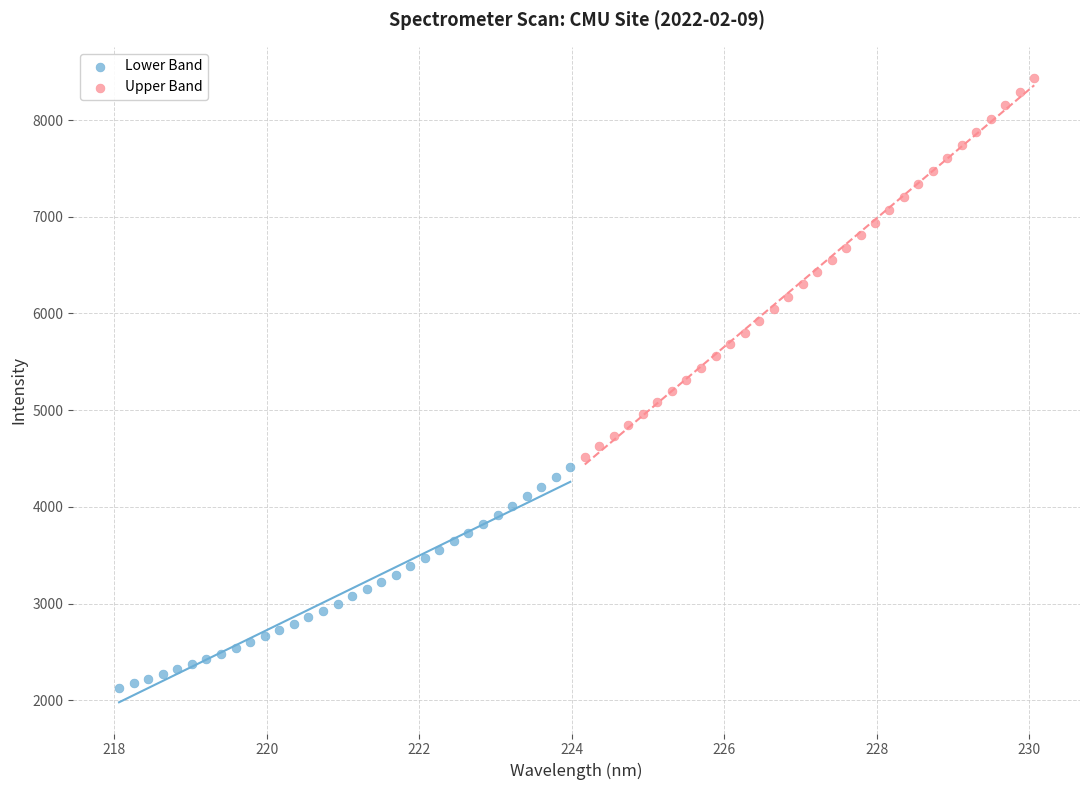

Which series reaches the minimum Y coordinate?

Lower Band